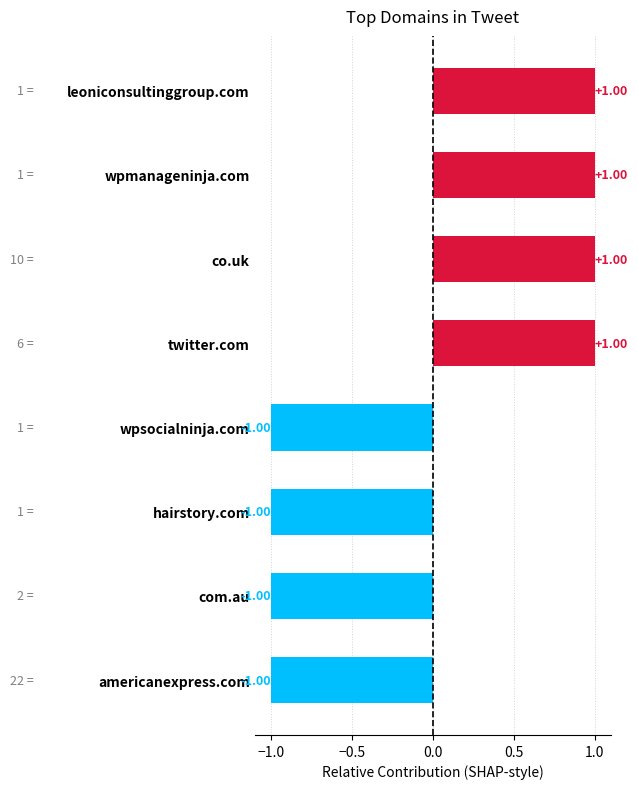

What is the minimum value shown in the chart?

-1